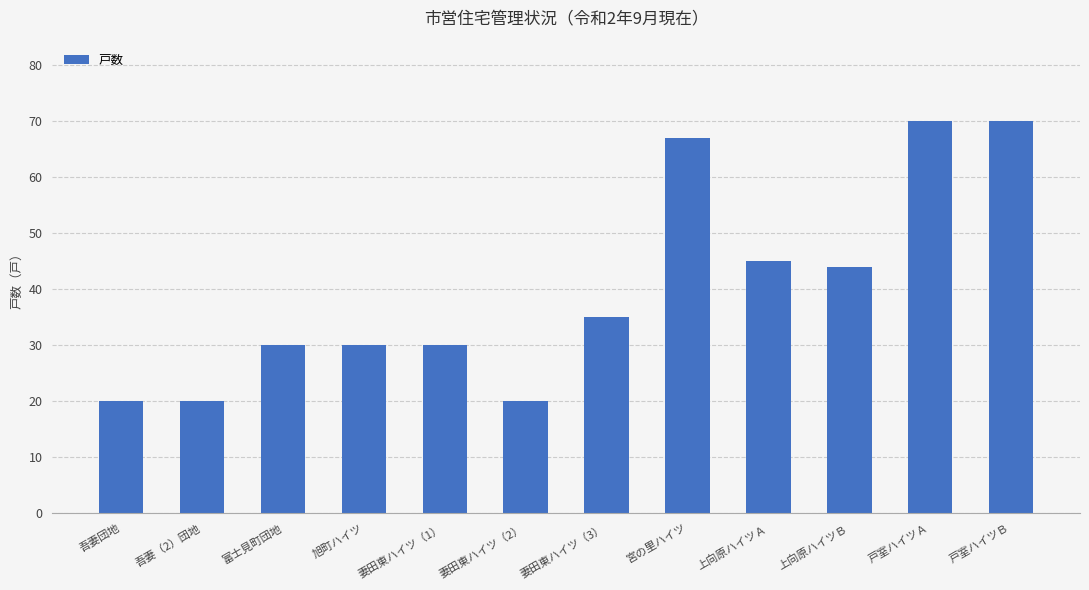

At which label is the value closest to 45?

上向原ハイツＡ